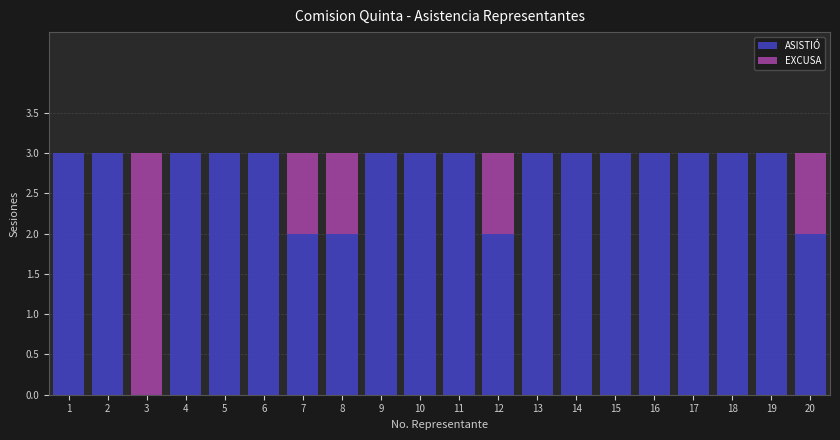

Is it true that ASISTIÓ equals 3 at 16?

True